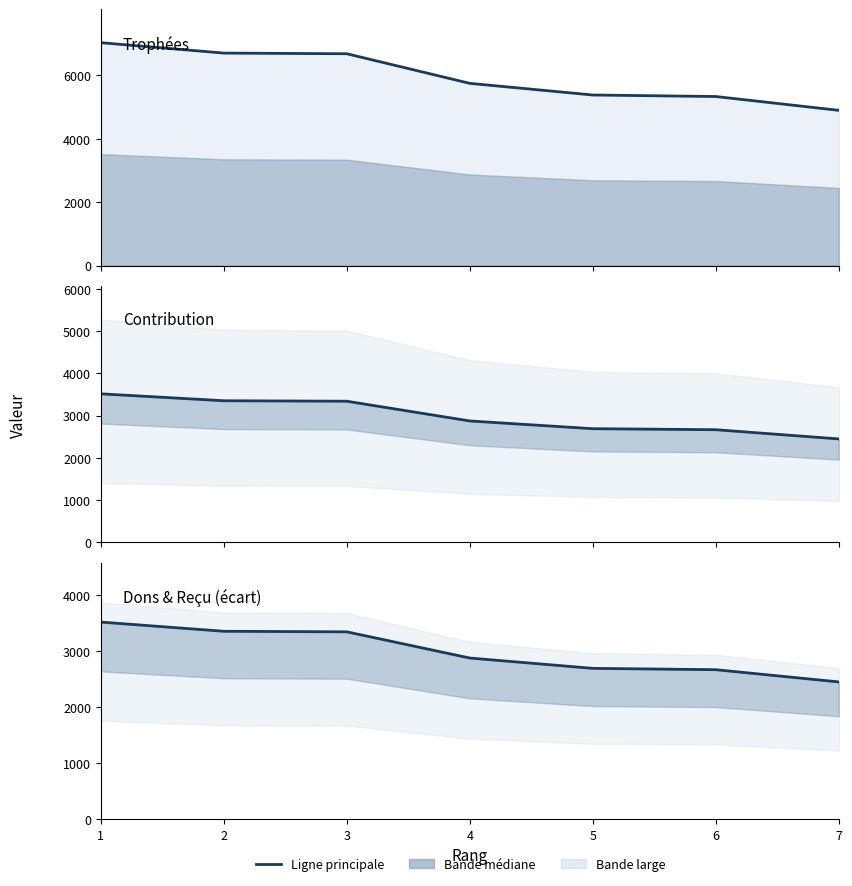

True or false: Trophées has a value of 2197 at 7.

False